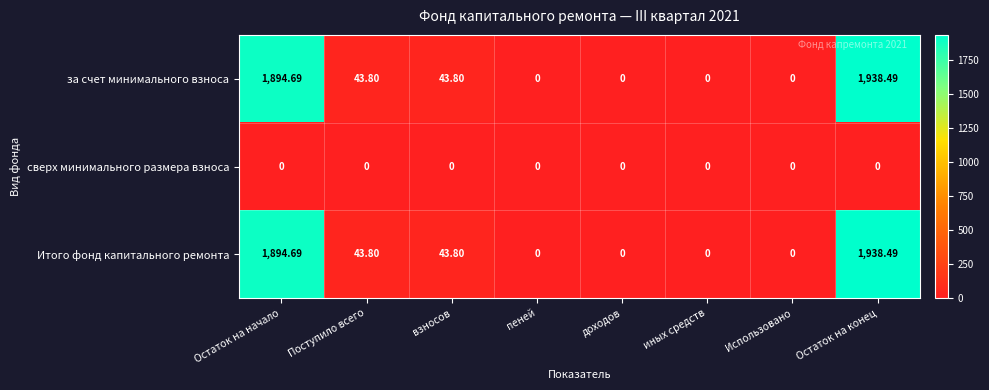

How many values in за счет минимального взноса are above zero?

4